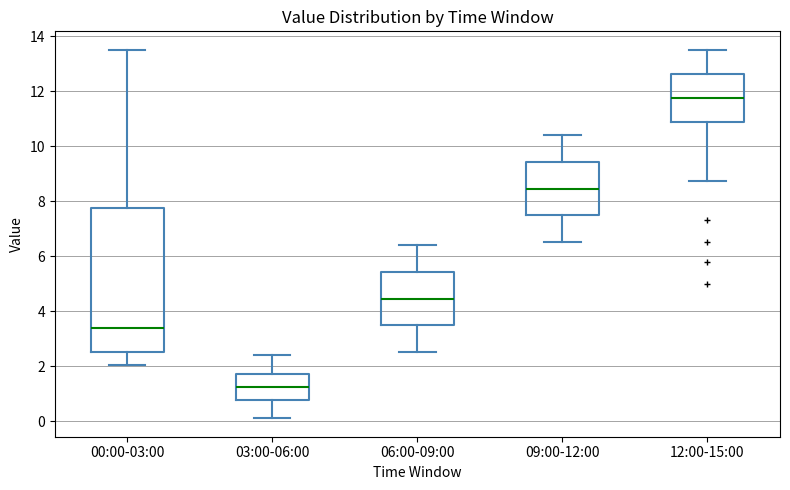

Comparing the boxes themselves (not the whiskers), which one is the tallest?

00:00-03:00